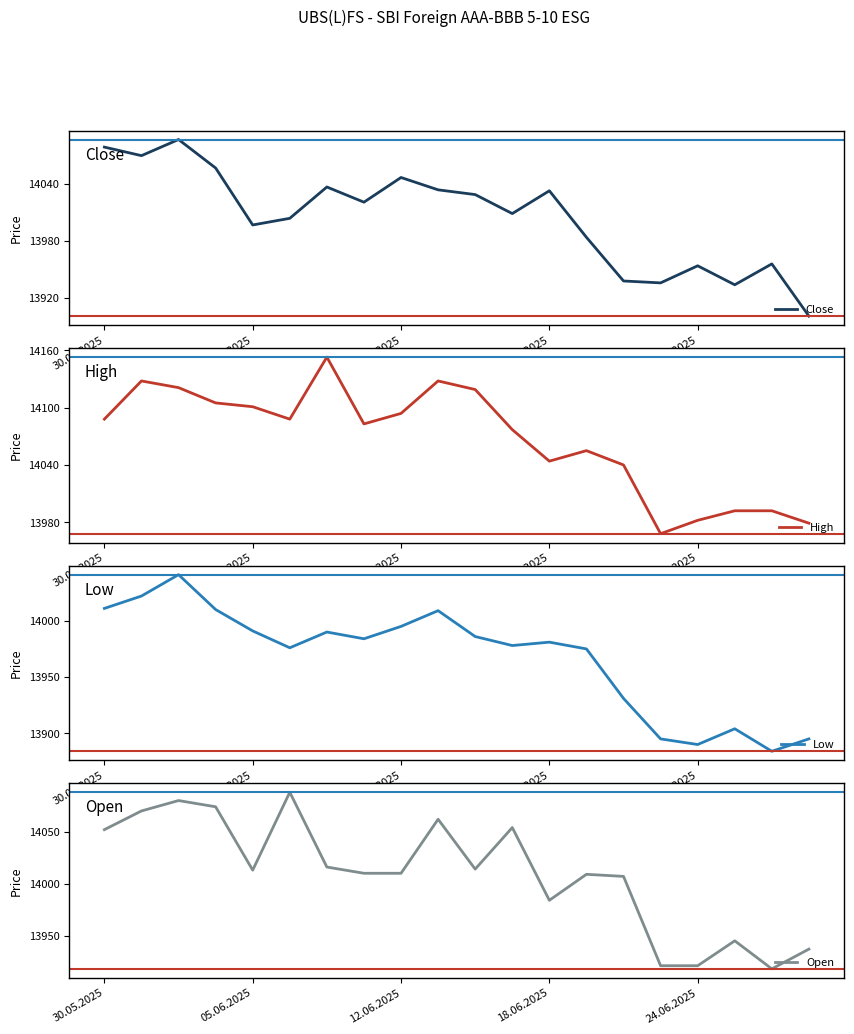

True or false: Close has a value of 21530 at 30.05.2025.

False